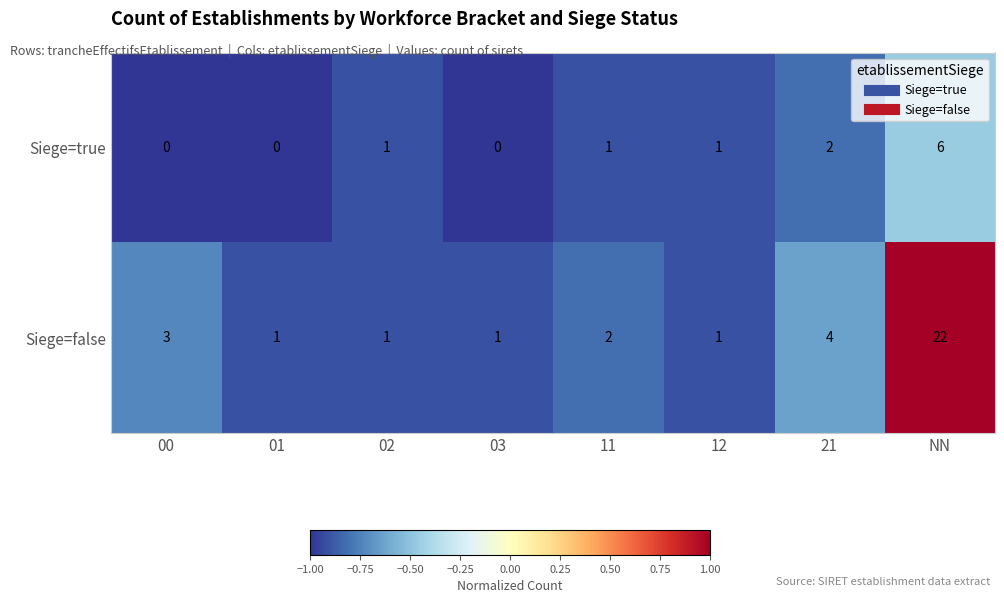

Reading right to left, transcribe all the data shown in this chart.

Siege=true: 6	2	1	1	0	1	0	0
Siege=false: 22	4	1	2	1	1	1	3